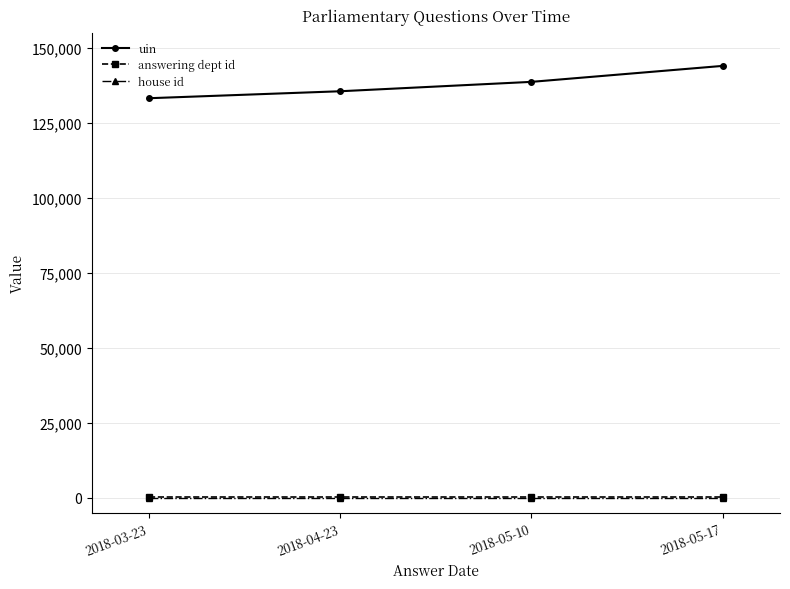

True or false: answering dept id has more than 1 points higher than both neighbors.

False